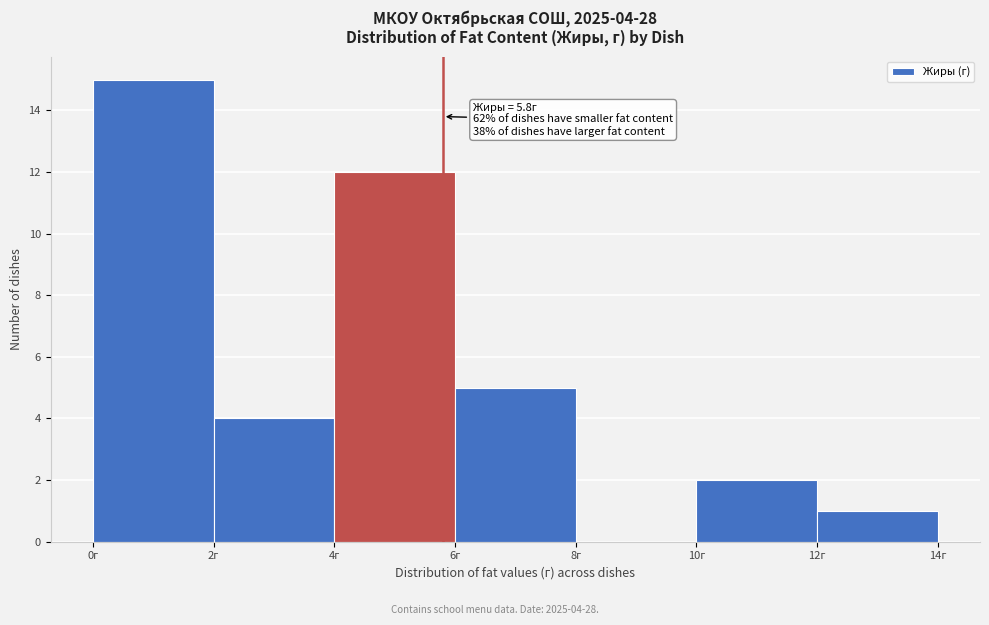

Over which range of the x-axis is the bar tallest?

0 to 2